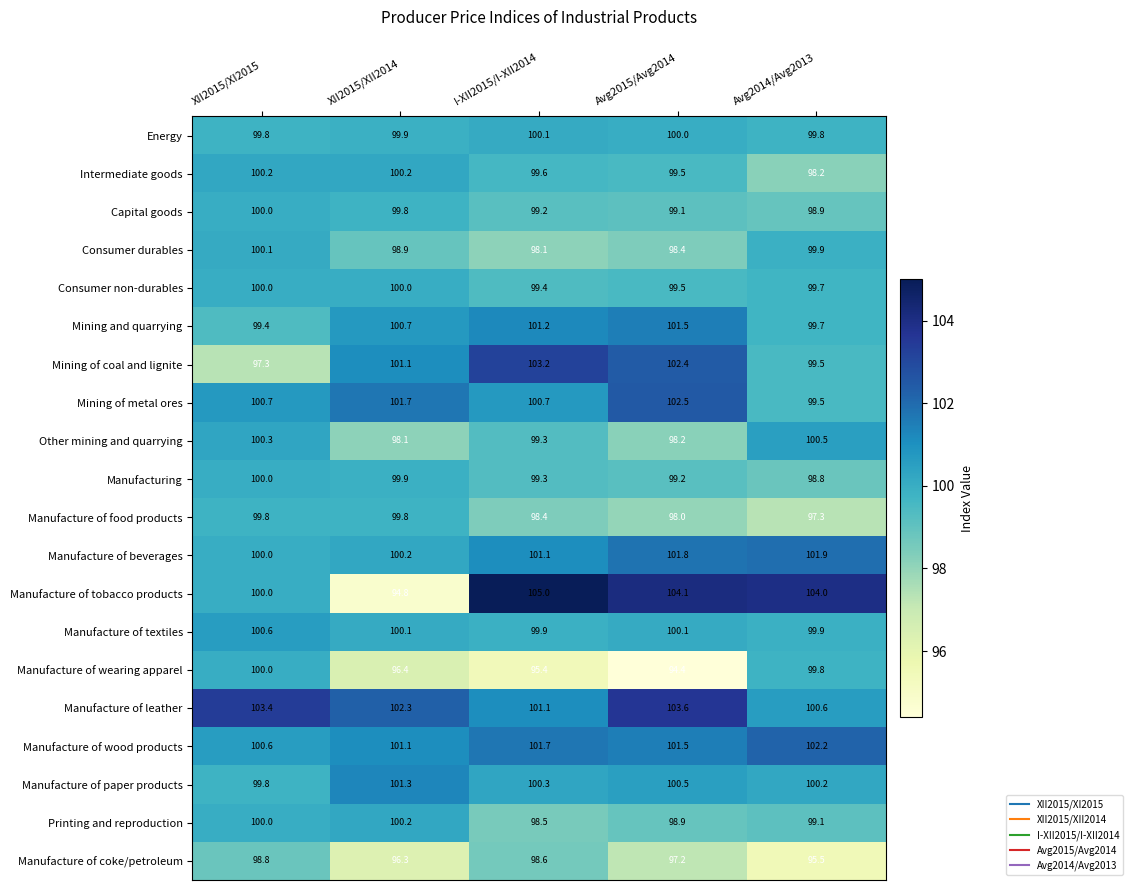

What is the sum of all Consumer durables values?

495.4